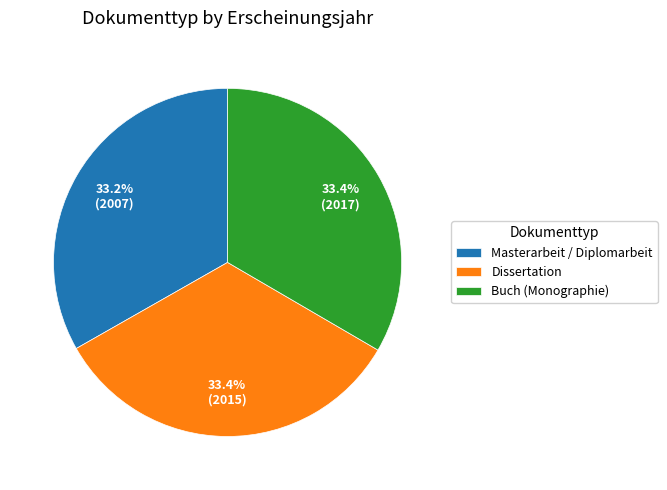

True or false: Dissertation accounts for 41% of the total.

False